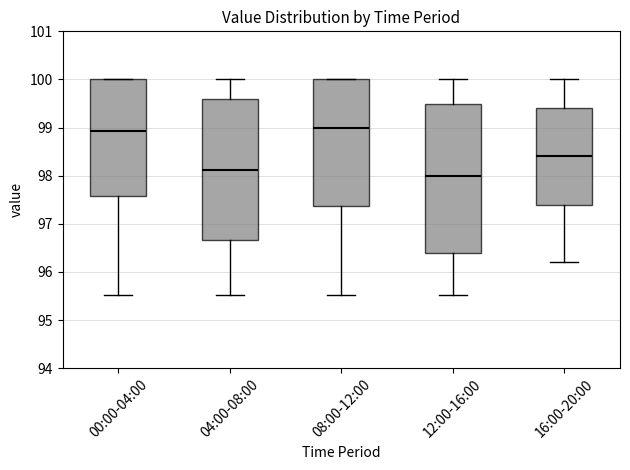

Reading left to right, transcribe this box plot: for each box, give where its median line is, the range the box spans, and where its two whiskers end, as read against the y-axis. The values are not printed on the chart, so give them approximately, as read against the axis.

00:00-04:00: median 98.9, box 97.6 to 100.0, whiskers 95.5 to 100.0
04:00-08:00: median 98.1, box 96.7 to 99.6, whiskers 95.5 to 100.0
08:00-12:00: median 99.0, box 97.4 to 100.0, whiskers 95.5 to 100.0
12:00-16:00: median 98.0, box 96.4 to 99.5, whiskers 95.5 to 100.0
16:00-20:00: median 98.4, box 97.4 to 99.4, whiskers 96.2 to 100.0